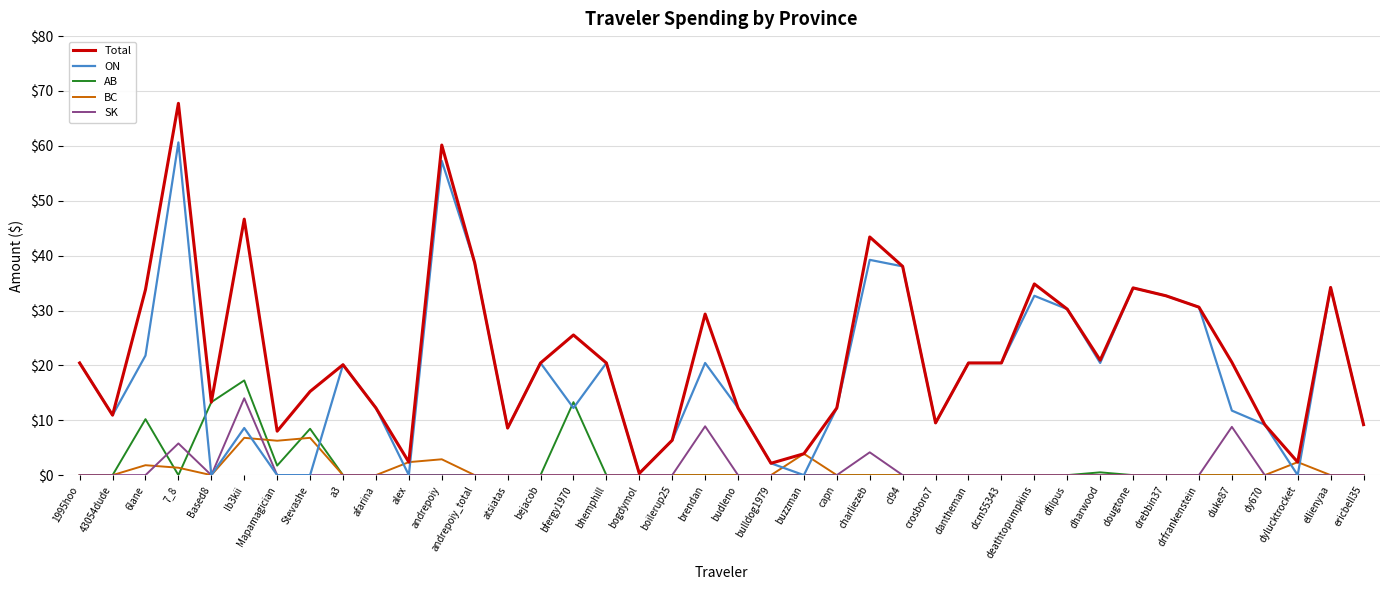

The AB series shows 0.0 at drfrankenstein. True or false?

True